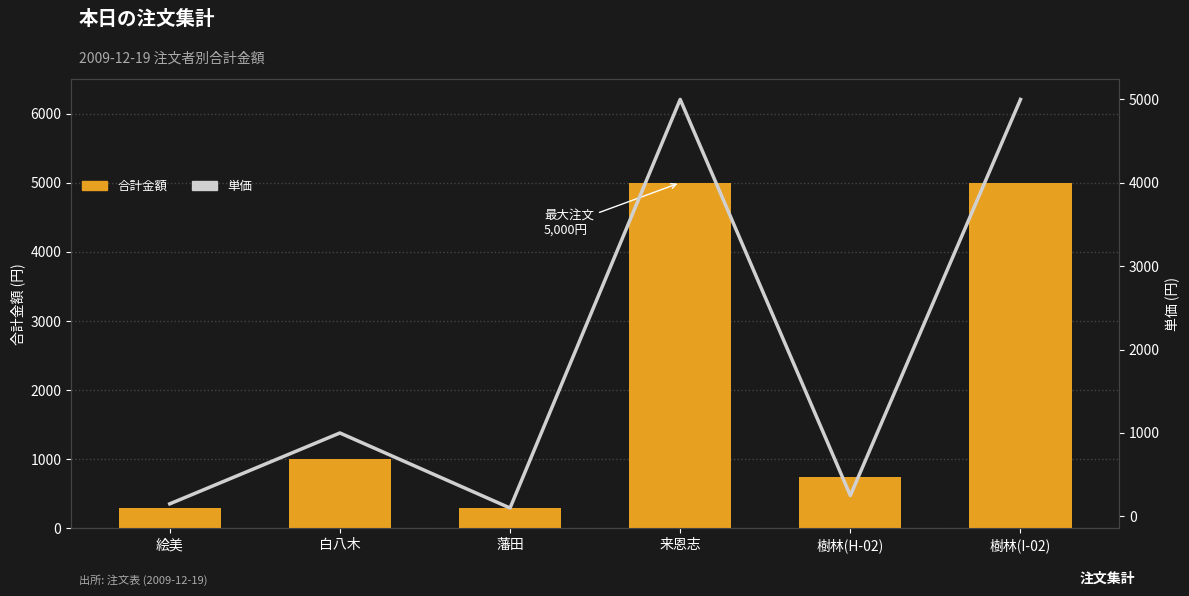

Reading right to left, extract all data points from this chart.

合計金額: 5000	750	5000	300	1000	300
単価: 5000	250	5000	100	1000	150